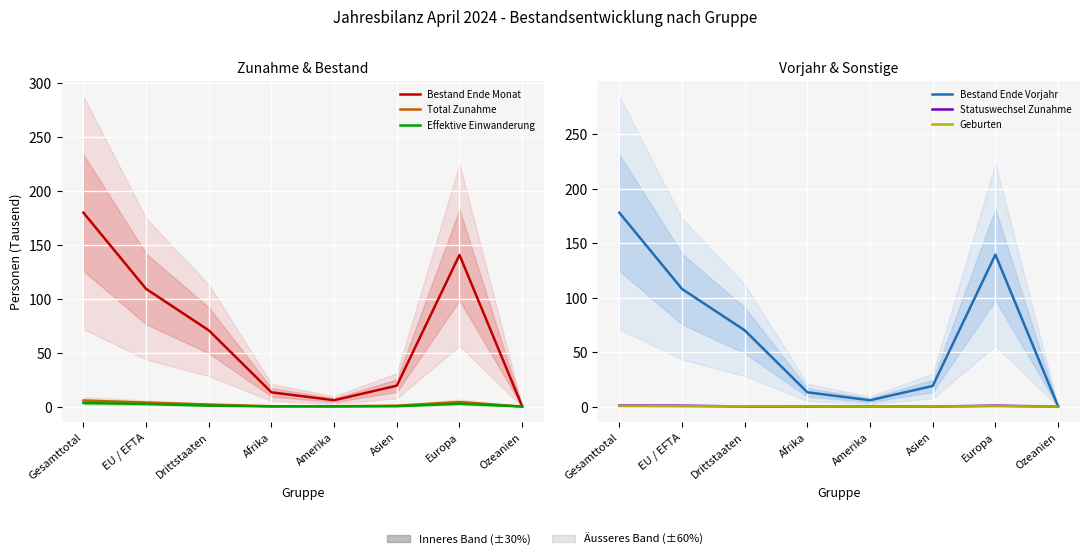

Which series has the largest range (max minus min)?

Bestand Ende Monat